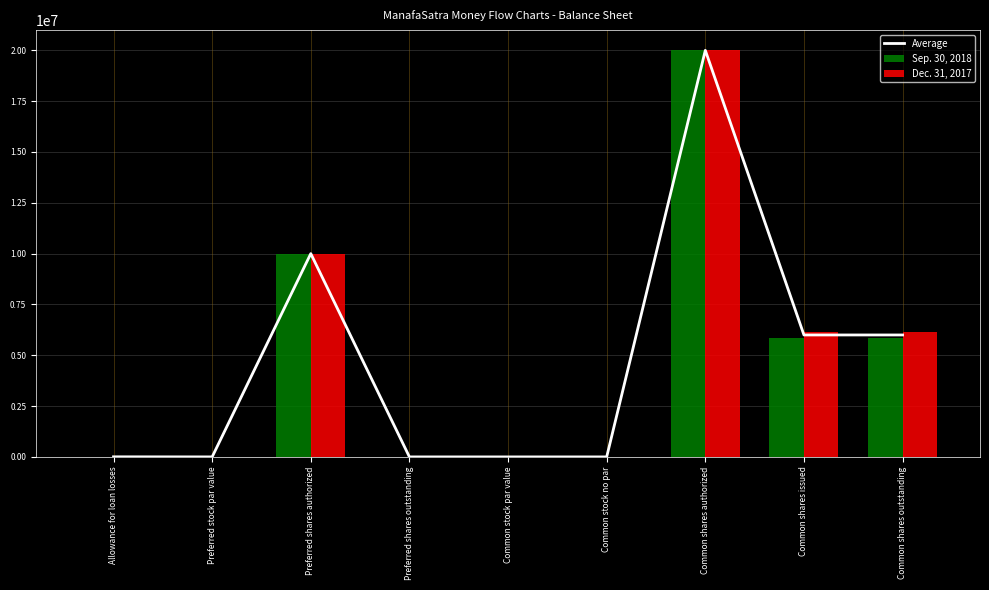

Which series has the largest range (max minus min)?

Average